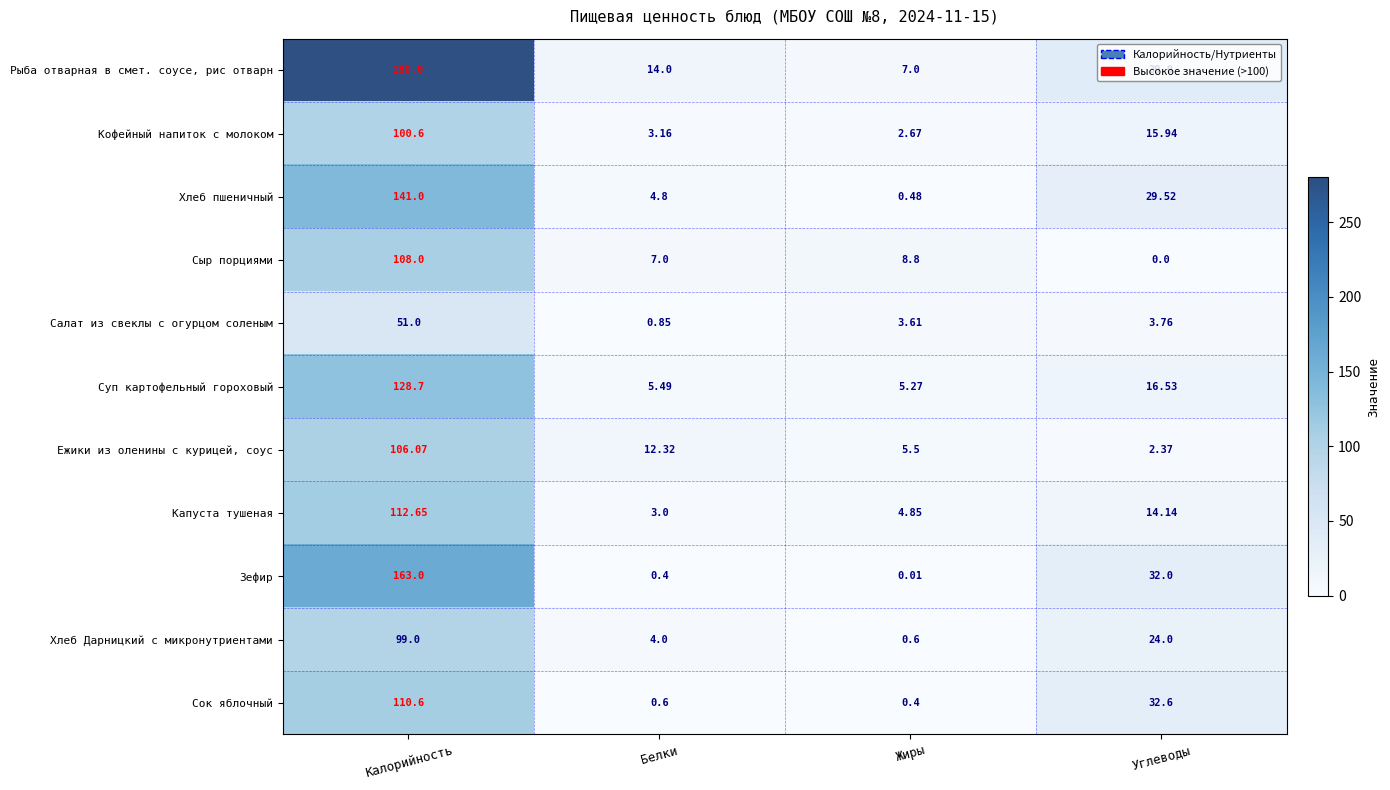

At which category is the sum across all series the highest?

Калорийность